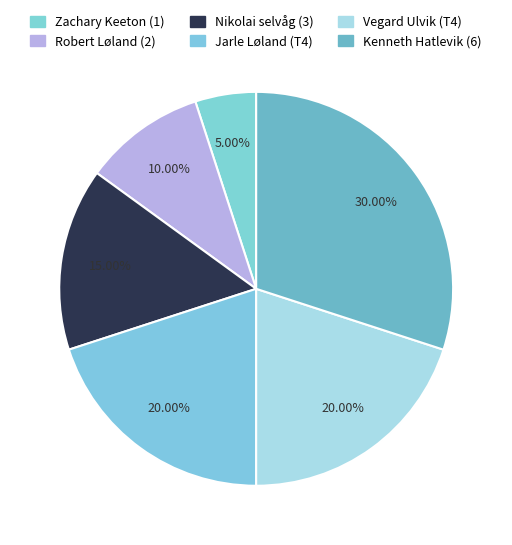

Rank the categories by value from highest to lowest.

Kenneth Hatlevik (6), Jarle Løland (T4), Vegard Ulvik (T4), Nikolai selvåg (3), Robert Løland (2), Zachary Keeton (1)